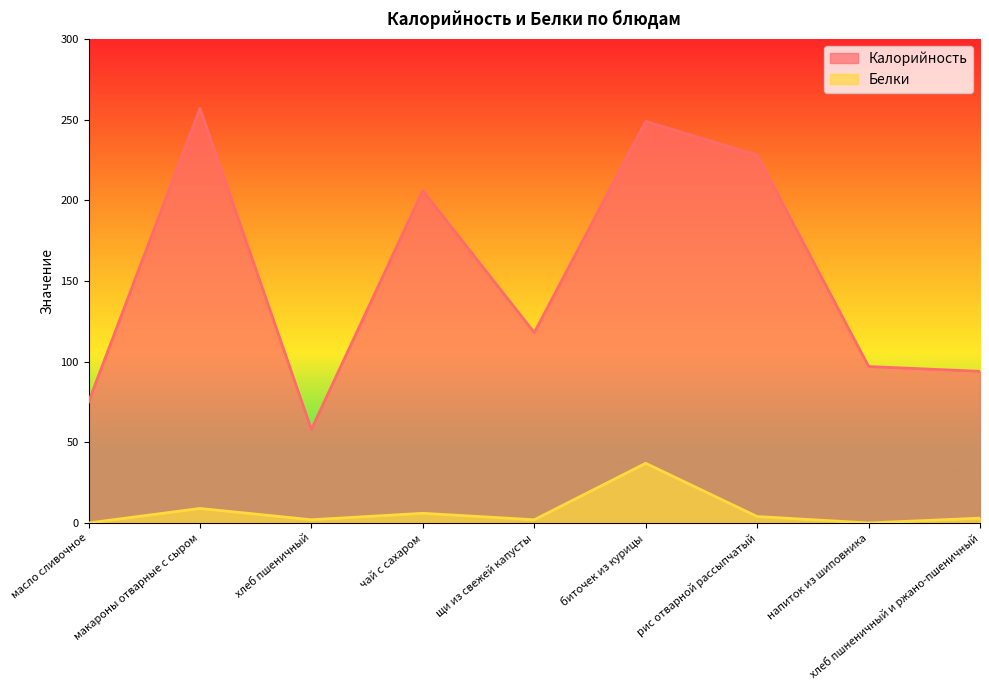

Reading right to left, list all the values displayed in this chart.

Калорийность: хлеб пшненичный и ржано-пшеничный=94	напиток из шиповника=97	рис отварной рассыпчатый=228	биточек из курицы=249	щи из свежей капусты=118	чай с сахаром=206	хлеб пшеничный=58	макароны отварные с сыром=257	масло сливочное=75
Белки: хлеб пшненичный и ржано-пшеничный=3	напиток из шиповника=0	рис отварной рассыпчатый=4	биточек из курицы=37	щи из свежей капусты=2	чай с сахаром=6	хлеб пшеничный=2	макароны отварные с сыром=9	масло сливочное=0